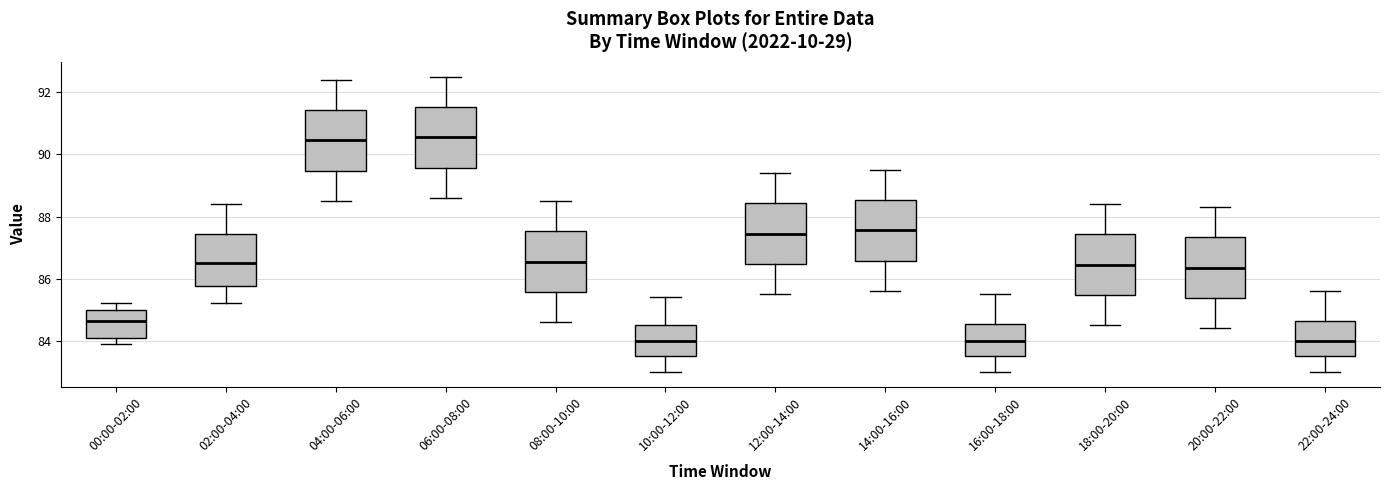

Where does the upper whisker of the box for 16:00-18:00 end on the y-axis? The values are not printed on the chart, so give them approximately, as read against the axis.

85.6